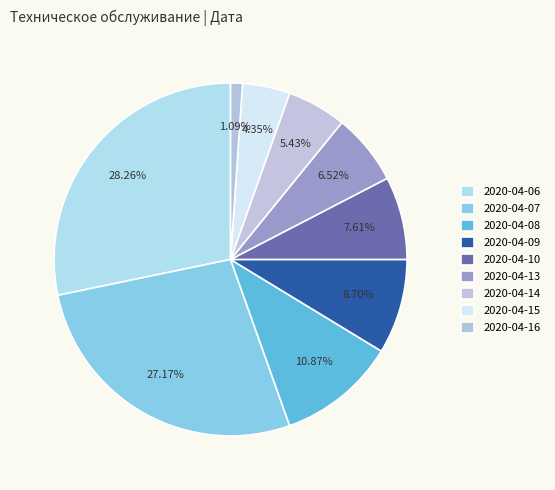

True or false: 2020-04-08 accounts for 11% of the total.

True